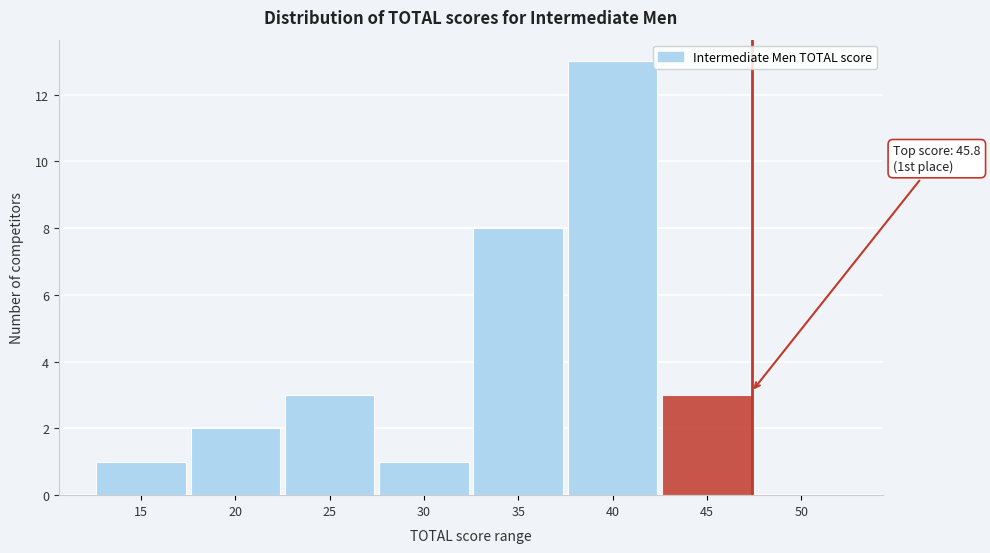

Reading left to right, list all the values displayed in this chart.

15=1	20=2	25=3	30=1	35=8	40=13	45=3	50=0